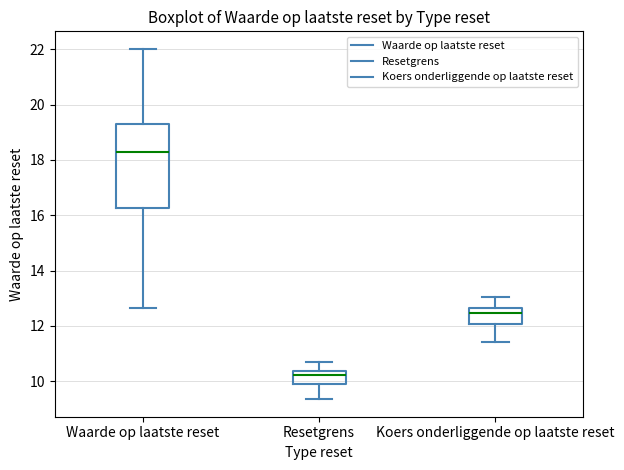

Where does the median line of the box for Resetgrens sit on the y-axis? The values are not printed on the chart, so give them approximately, as read against the axis.

10.2